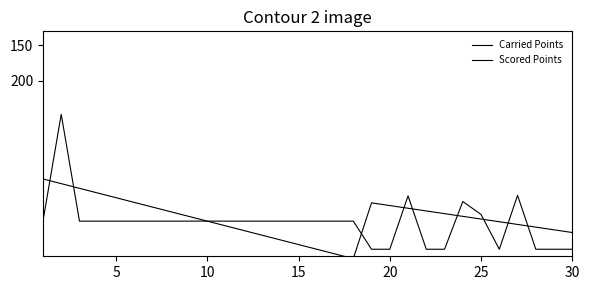

Reading left to right, transcribe all the data shown in this chart.

Carried Points: 400.0	248.1	400.0	400.0	400.0	400.0	400.0	400.0	400.0	400.0	400.0	400.0	400.0	400.0	400.0	400.0	400.0	400.0	440.0	440.0	364.1	440.0	440.0	372.1	390.5	440.0	363.3	440.0	440.0	440.0
Scored Points: 340.0	346.7	353.3	360.0	366.7	373.3	380.0	386.7	393.3	400.0	406.7	413.3	420.0	426.7	433.3	440.0	446.7	453.3	374.0	377.8	381.7	385.5	389.3	393.2	397.0	400.9	404.7	408.5	412.4	416.2